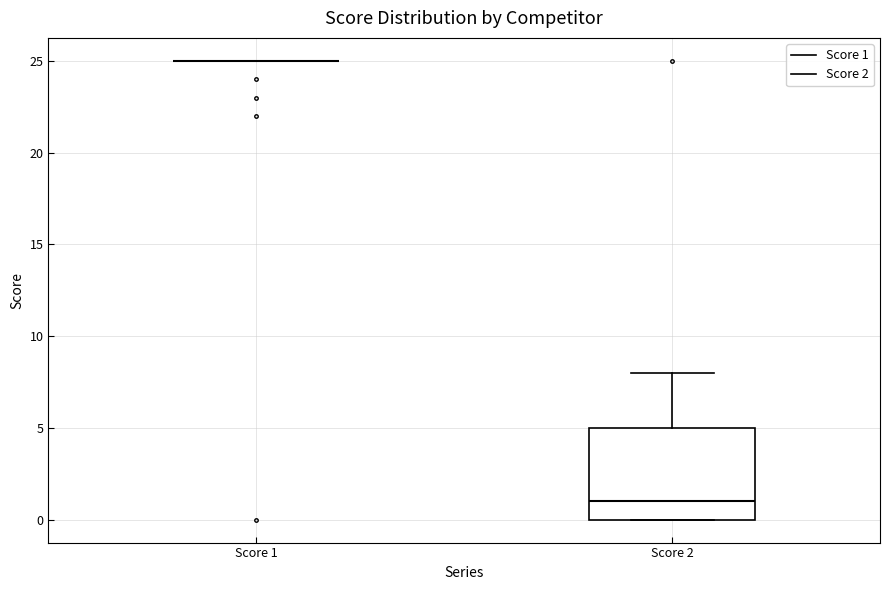

Where does the upper whisker of the box for Score 2 end on the y-axis? The values are not printed on the chart, so give them approximately, as read against the axis.

8